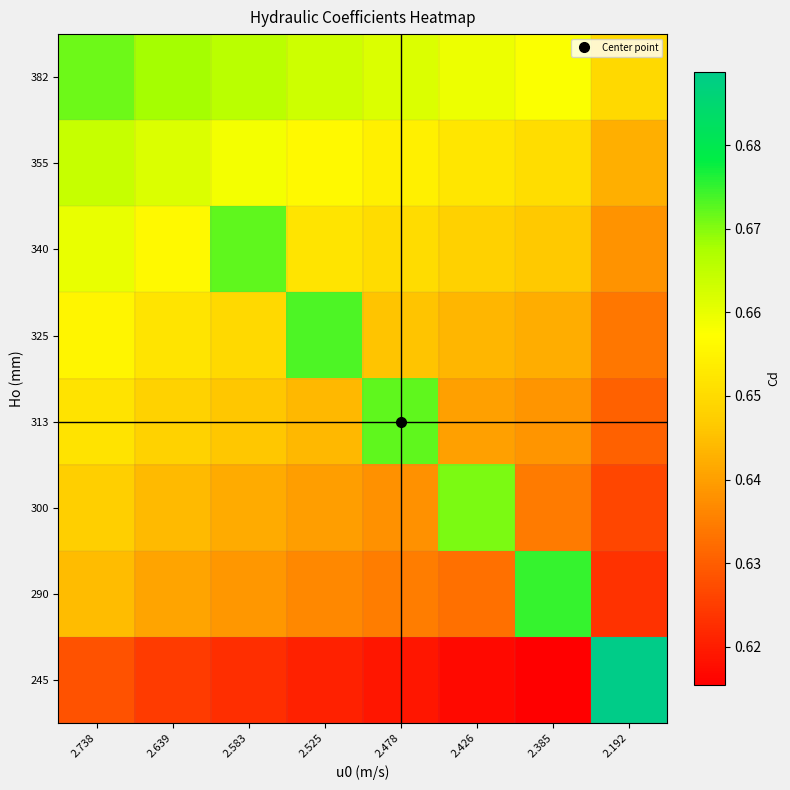

What is the total value across all series at 2.639?

5.2